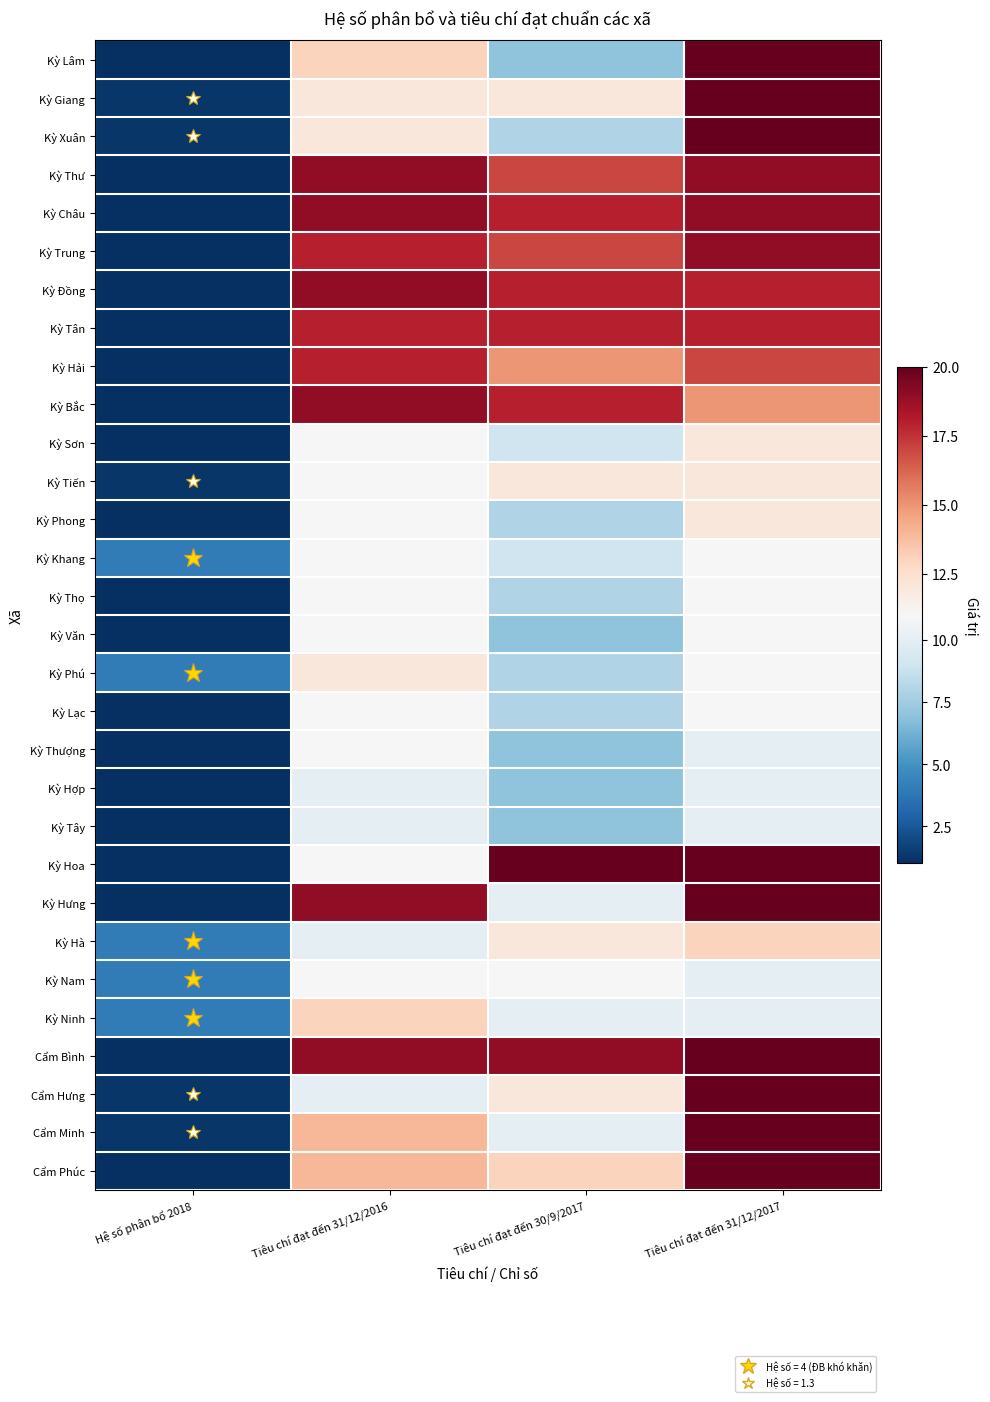

Reading left to right, transcribe all the data shown in this chart.

Kỳ Lâm: Hệ số phân bổ 2018=1.0	Tiêu chí đạt đến 31/12/2016=13.0	Tiêu chí đạt đến 30/9/2017=7.0	Tiêu chí đạt đến 31/12/2017=20.0
Kỳ Giang: Hệ số phân bổ 2018=1.3	Tiêu chí đạt đến 31/12/2016=12.0	Tiêu chí đạt đến 30/9/2017=12.0	Tiêu chí đạt đến 31/12/2017=20.0
Kỳ Xuân: Hệ số phân bổ 2018=1.3	Tiêu chí đạt đến 31/12/2016=12.0	Tiêu chí đạt đến 30/9/2017=8.0	Tiêu chí đạt đến 31/12/2017=20.0
Kỳ Thư: Hệ số phân bổ 2018=1.0	Tiêu chí đạt đến 31/12/2016=19.0	Tiêu chí đạt đến 30/9/2017=17.0	Tiêu chí đạt đến 31/12/2017=19.0
Kỳ Châu: Hệ số phân bổ 2018=1.0	Tiêu chí đạt đến 31/12/2016=19.0	Tiêu chí đạt đến 30/9/2017=18.0	Tiêu chí đạt đến 31/12/2017=19.0
Kỳ Trung: Hệ số phân bổ 2018=1.0	Tiêu chí đạt đến 31/12/2016=18.0	Tiêu chí đạt đến 30/9/2017=17.0	Tiêu chí đạt đến 31/12/2017=19.0
Kỳ Đồng: Hệ số phân bổ 2018=1.0	Tiêu chí đạt đến 31/12/2016=19.0	Tiêu chí đạt đến 30/9/2017=18.0	Tiêu chí đạt đến 31/12/2017=18.0
Kỳ Tân: Hệ số phân bổ 2018=1.0	Tiêu chí đạt đến 31/12/2016=18.0	Tiêu chí đạt đến 30/9/2017=18.0	Tiêu chí đạt đến 31/12/2017=18.0
Kỳ Hải: Hệ số phân bổ 2018=1.0	Tiêu chí đạt đến 31/12/2016=18.0	Tiêu chí đạt đến 30/9/2017=15.0	Tiêu chí đạt đến 31/12/2017=17.0
Kỳ Bắc: Hệ số phân bổ 2018=1.0	Tiêu chí đạt đến 31/12/2016=19.0	Tiêu chí đạt đến 30/9/2017=18.0	Tiêu chí đạt đến 31/12/2017=15.0
Kỳ Sơn: Hệ số phân bổ 2018=1.0	Tiêu chí đạt đến 31/12/2016=11.0	Tiêu chí đạt đến 30/9/2017=9.0	Tiêu chí đạt đến 31/12/2017=12.0
Kỳ Tiến: Hệ số phân bổ 2018=1.3	Tiêu chí đạt đến 31/12/2016=11.0	Tiêu chí đạt đến 30/9/2017=12.0	Tiêu chí đạt đến 31/12/2017=12.0
Kỳ Phong: Hệ số phân bổ 2018=1.0	Tiêu chí đạt đến 31/12/2016=11.0	Tiêu chí đạt đến 30/9/2017=8.0	Tiêu chí đạt đến 31/12/2017=12.0
Kỳ Khang: Hệ số phân bổ 2018=4.0	Tiêu chí đạt đến 31/12/2016=11.0	Tiêu chí đạt đến 30/9/2017=9.0	Tiêu chí đạt đến 31/12/2017=11.0
Kỳ Thọ: Hệ số phân bổ 2018=1.0	Tiêu chí đạt đến 31/12/2016=11.0	Tiêu chí đạt đến 30/9/2017=8.0	Tiêu chí đạt đến 31/12/2017=11.0
Kỳ Văn: Hệ số phân bổ 2018=1.0	Tiêu chí đạt đến 31/12/2016=11.0	Tiêu chí đạt đến 30/9/2017=7.0	Tiêu chí đạt đến 31/12/2017=11.0
Kỳ Phú: Hệ số phân bổ 2018=4.0	Tiêu chí đạt đến 31/12/2016=12.0	Tiêu chí đạt đến 30/9/2017=8.0	Tiêu chí đạt đến 31/12/2017=11.0
Kỳ Lạc: Hệ số phân bổ 2018=1.0	Tiêu chí đạt đến 31/12/2016=11.0	Tiêu chí đạt đến 30/9/2017=8.0	Tiêu chí đạt đến 31/12/2017=11.0
Kỳ Thượng: Hệ số phân bổ 2018=1.0	Tiêu chí đạt đến 31/12/2016=11.0	Tiêu chí đạt đến 30/9/2017=7.0	Tiêu chí đạt đến 31/12/2017=10.0
Kỳ Hợp: Hệ số phân bổ 2018=1.0	Tiêu chí đạt đến 31/12/2016=10.0	Tiêu chí đạt đến 30/9/2017=7.0	Tiêu chí đạt đến 31/12/2017=10.0
Kỳ Tây: Hệ số phân bổ 2018=1.0	Tiêu chí đạt đến 31/12/2016=10.0	Tiêu chí đạt đến 30/9/2017=7.0	Tiêu chí đạt đến 31/12/2017=10.0
Kỳ Hoa: Hệ số phân bổ 2018=1.0	Tiêu chí đạt đến 31/12/2016=11.0	Tiêu chí đạt đến 30/9/2017=20.0	Tiêu chí đạt đến 31/12/2017=20.0
Kỳ Hưng: Hệ số phân bổ 2018=1.0	Tiêu chí đạt đến 31/12/2016=19.0	Tiêu chí đạt đến 30/9/2017=10.0	Tiêu chí đạt đến 31/12/2017=20.0
Kỳ Hà: Hệ số phân bổ 2018=4.0	Tiêu chí đạt đến 31/12/2016=10.0	Tiêu chí đạt đến 30/9/2017=12.0	Tiêu chí đạt đến 31/12/2017=13.0
Kỳ Nam: Hệ số phân bổ 2018=4.0	Tiêu chí đạt đến 31/12/2016=11.0	Tiêu chí đạt đến 30/9/2017=11.0	Tiêu chí đạt đến 31/12/2017=10.0
Kỳ Ninh: Hệ số phân bổ 2018=4.0	Tiêu chí đạt đến 31/12/2016=13.0	Tiêu chí đạt đến 30/9/2017=10.0	Tiêu chí đạt đến 31/12/2017=10.0
Cẩm Bình: Hệ số phân bổ 2018=1.0	Tiêu chí đạt đến 31/12/2016=19.0	Tiêu chí đạt đến 30/9/2017=19.0	Tiêu chí đạt đến 31/12/2017=20.0
Cẩm Hưng: Hệ số phân bổ 2018=1.3	Tiêu chí đạt đến 31/12/2016=10.0	Tiêu chí đạt đến 30/9/2017=12.0	Tiêu chí đạt đến 31/12/2017=20.0
Cẩm Minh: Hệ số phân bổ 2018=1.3	Tiêu chí đạt đến 31/12/2016=14.0	Tiêu chí đạt đến 30/9/2017=10.0	Tiêu chí đạt đến 31/12/2017=20.0
Cẩm Phúc: Hệ số phân bổ 2018=1.0	Tiêu chí đạt đến 31/12/2016=14.0	Tiêu chí đạt đến 30/9/2017=13.0	Tiêu chí đạt đến 31/12/2017=20.0